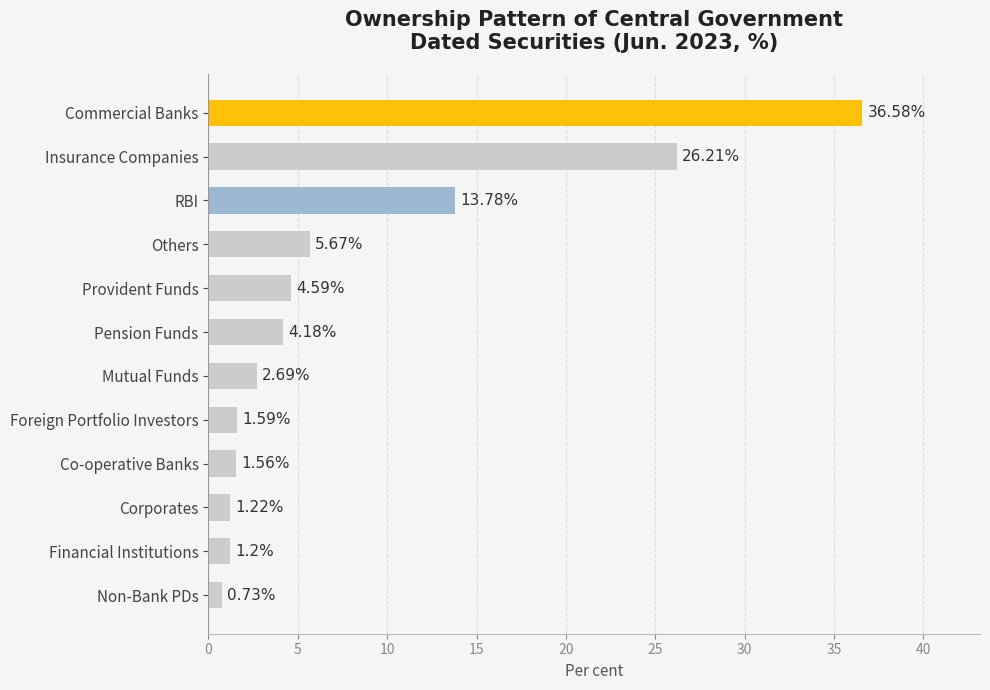

What is the label of the 10th bar from the bottom?

RBI